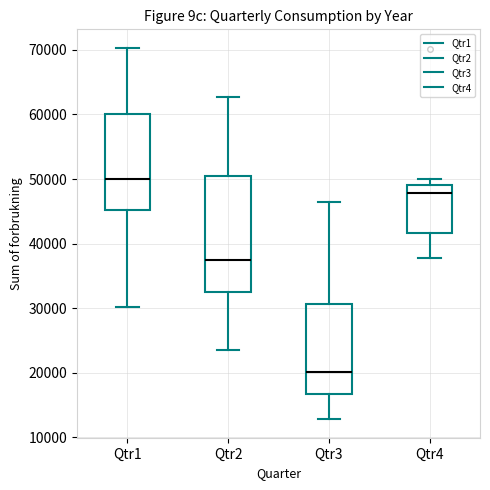

Reading left to right, read every box against the y-axis: the position of its median line, the range the box covers, and the ends of its whiskers. The values are not printed on the chart, so give them approximately, as read against the axis.

Qtr1: median 50000, box 45000 to 60000, whiskers 30000 to 70000
Qtr2: median 37000, box 32000 to 50000, whiskers 23000 to 63000
Qtr3: median 20000, box 17000 to 31000, whiskers 13000 to 46000
Qtr4: median 48000, box 42000 to 49000, whiskers 38000 to 50000